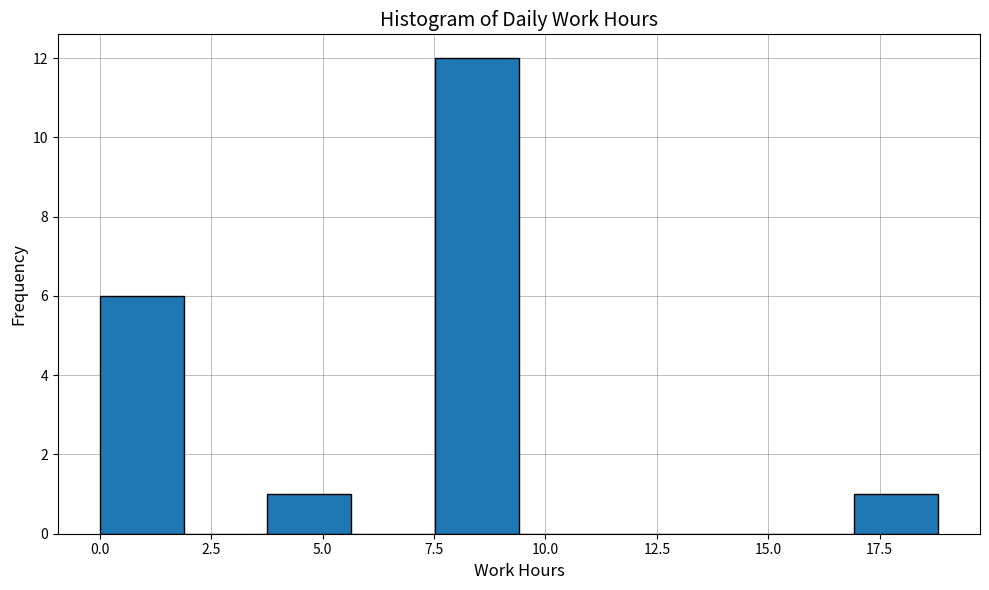

Around what value on the x-axis is the tallest bar? Give the approximate position of its centre, as read against the axis.

8.5